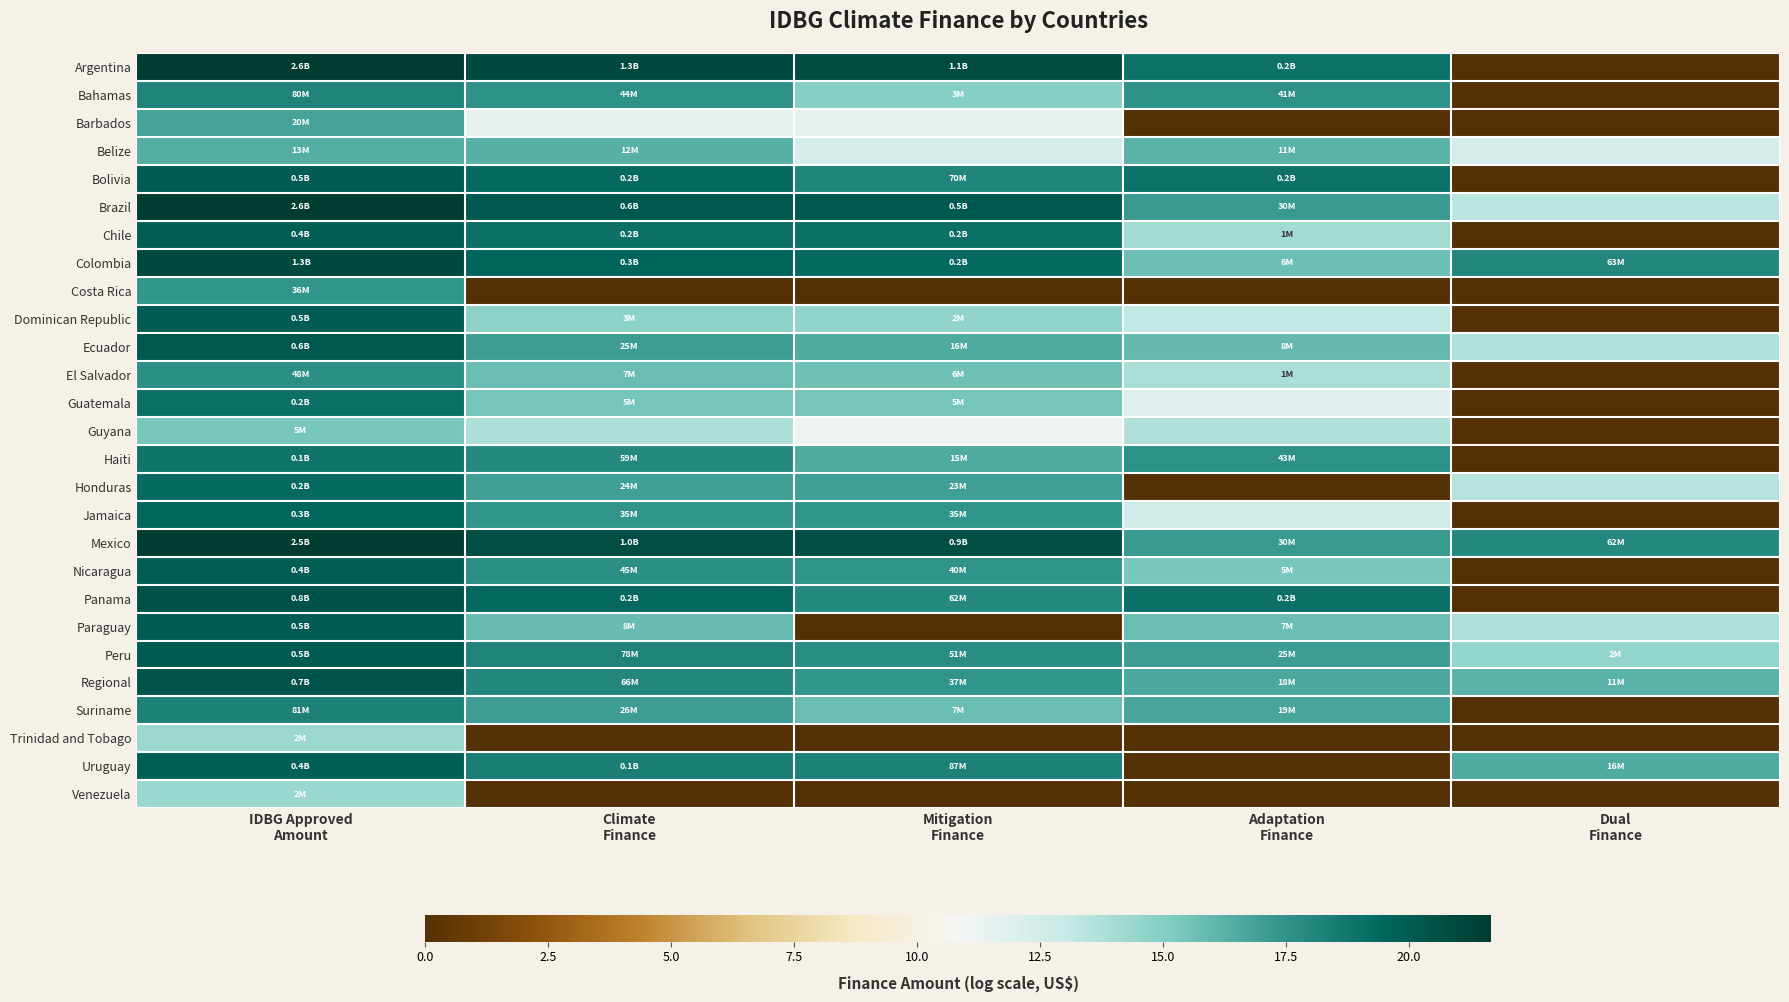

Which series has the largest total across all categories?

Mexico